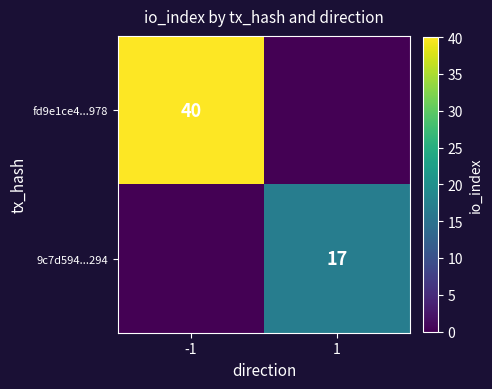

Is the value of fd9e1ce4...978 at -1 greater than the value of 9c7d594...294 at 1?

Yes